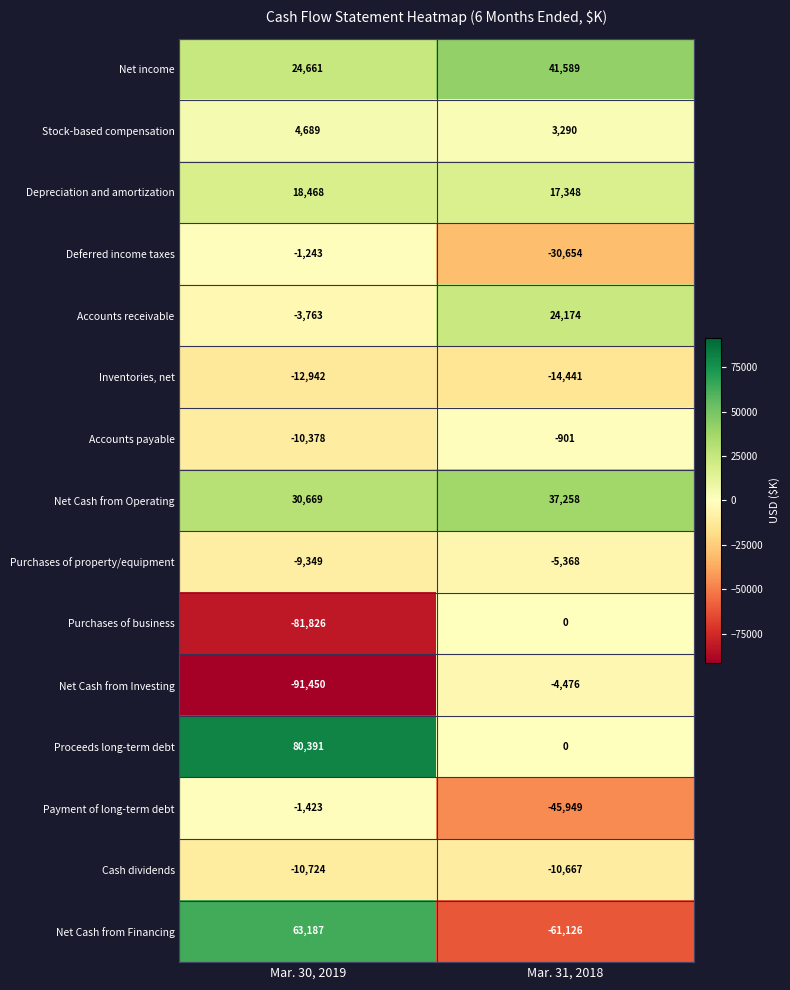

The Payment of long-term debt series shows -2302 at Mar. 30, 2019. True or false?

False